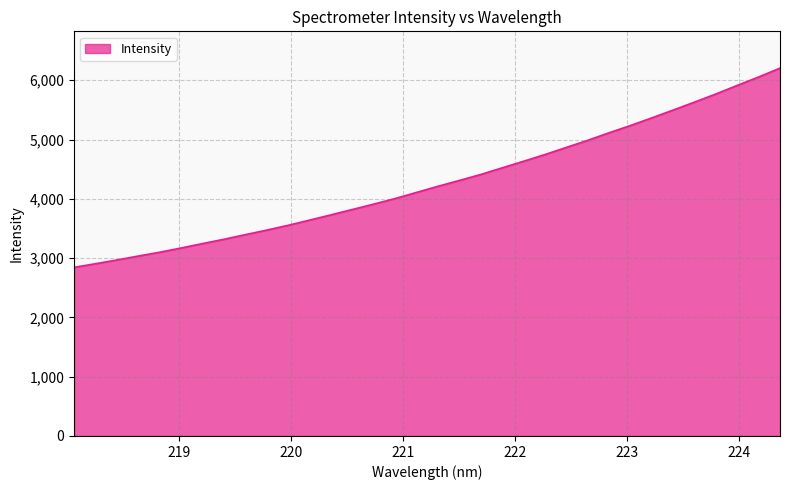

What is the difference between the maximum and minimum values?

3360.0